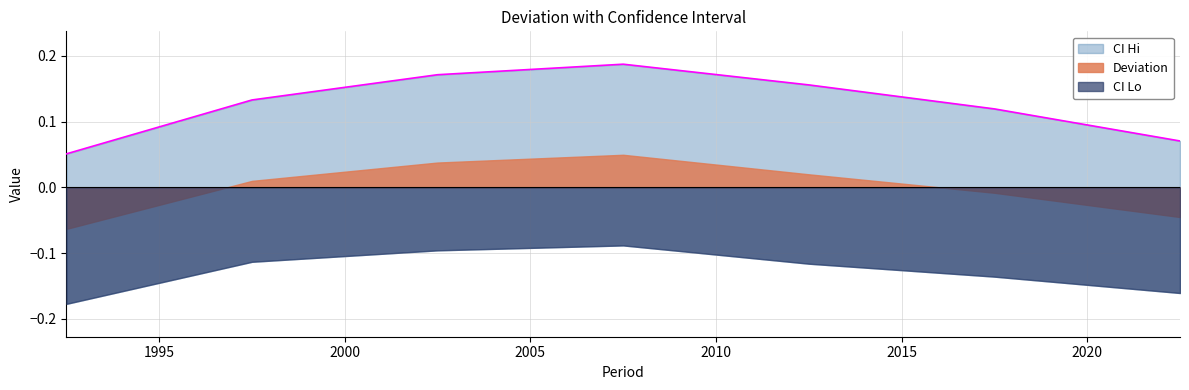

At which category does CI Hi reach its first local peak?

2007.5